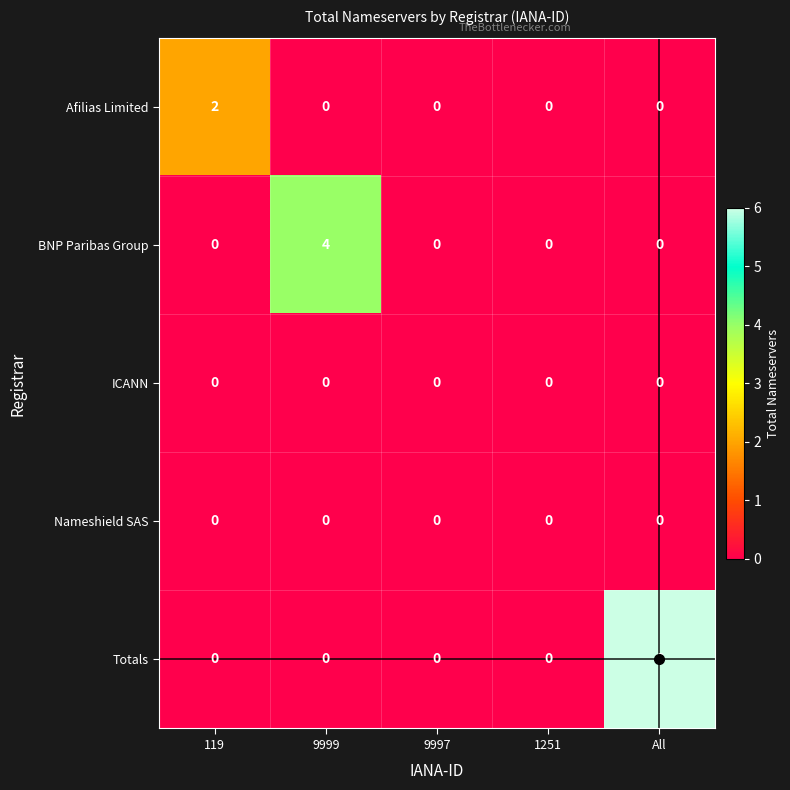

The value of BNP Paribas Group at All is 1. True or false?

False